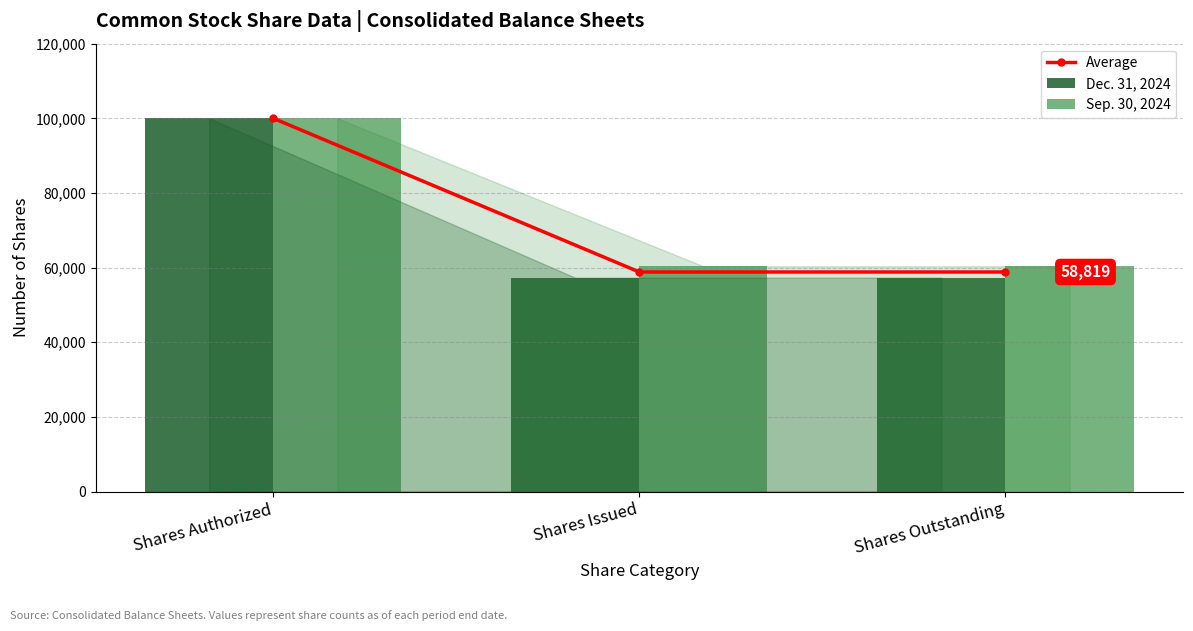

What is the label of the 3rd bar from the right?

Shares Authorized